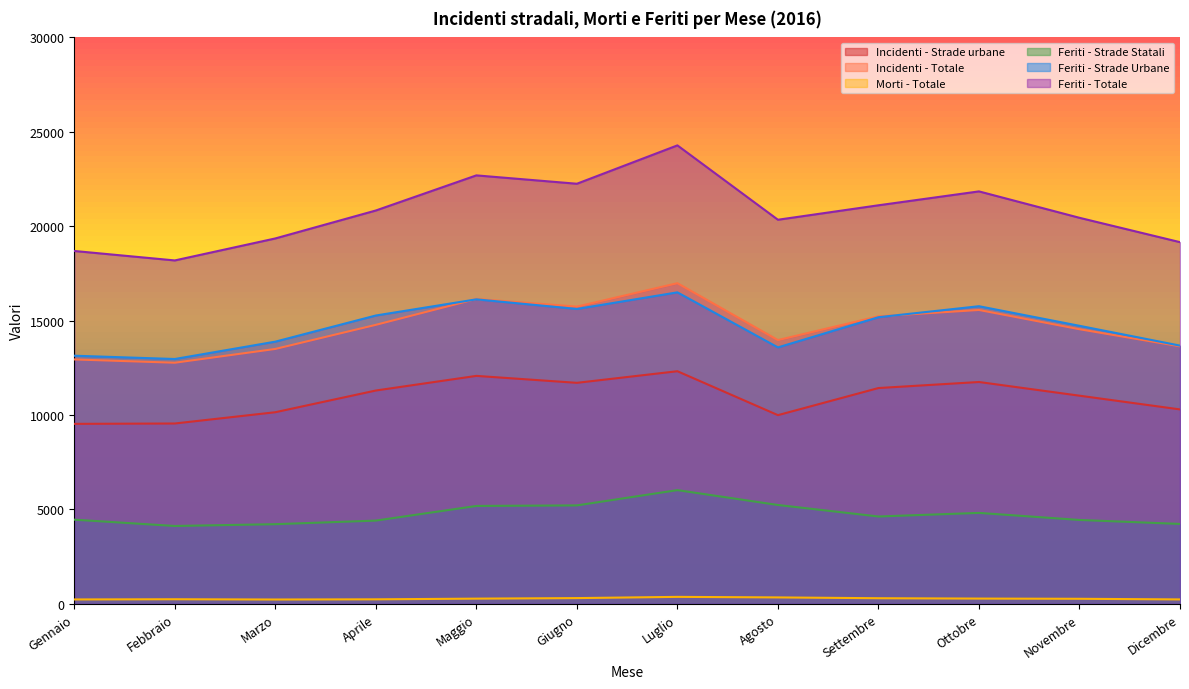

How many interior local peaks does the Feriti - Strade Urbane series have?

3